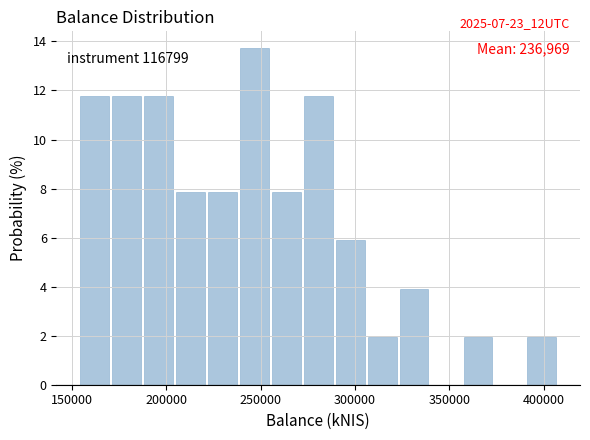

Around what value on the x-axis is the tallest bar? Give the approximate position of its centre, as read against the axis.

245000